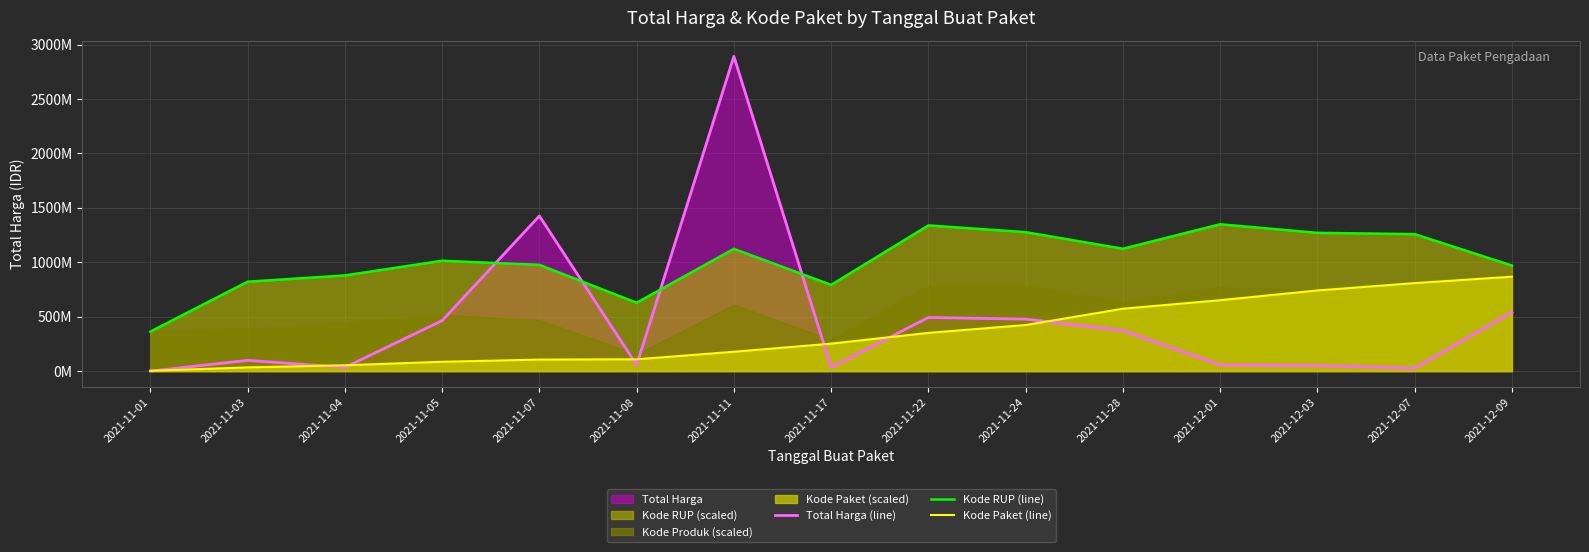

Which series changed the most between 2021-11-04 and 2021-11-17?

Kode Paket (line)